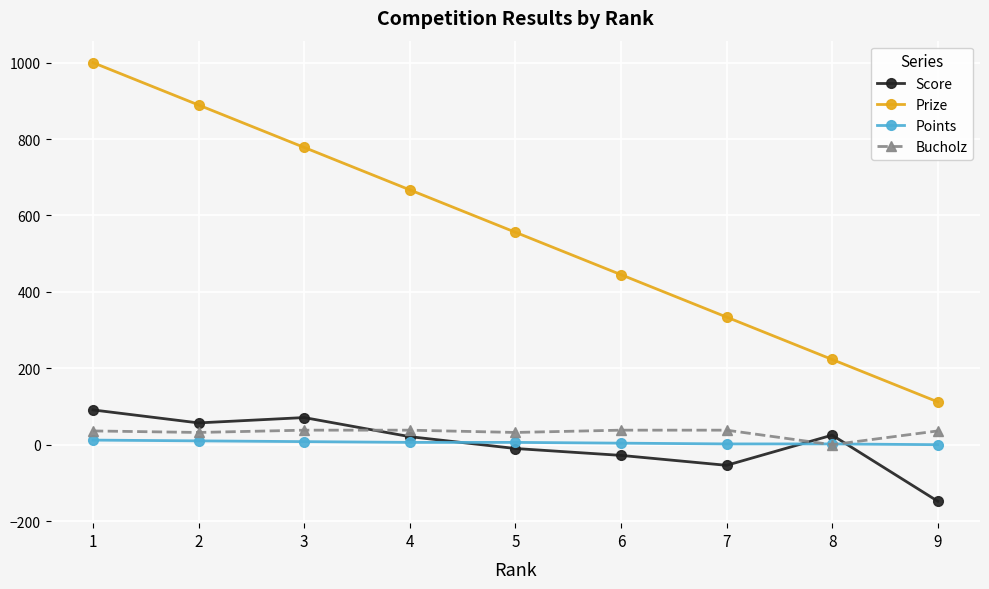

True or false: Prize has more than 2 points higher than both neighbors.

False